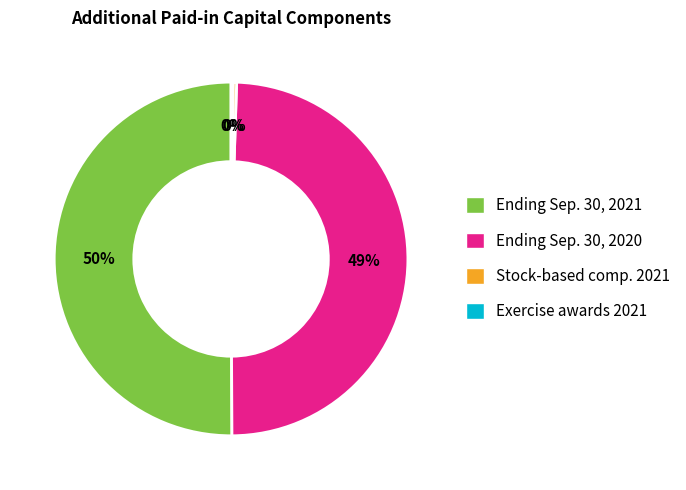

To the nearest percent, what is the average slice percentage?

25%